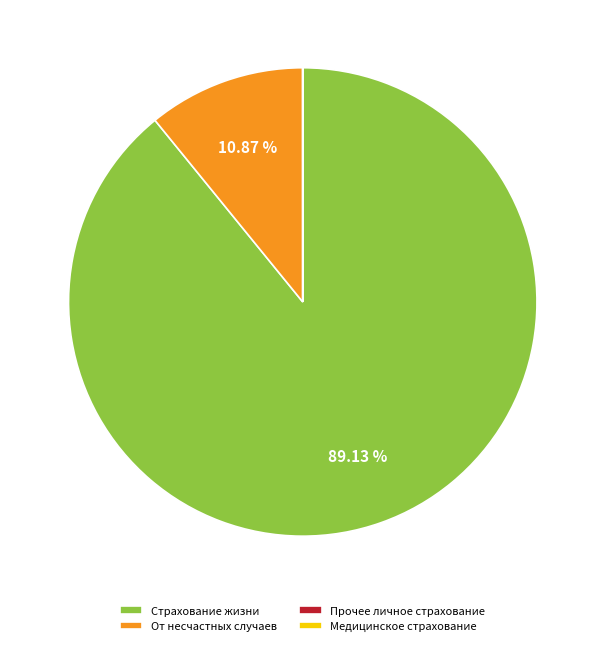

Which category accounts for the majority?

Страхование жизни